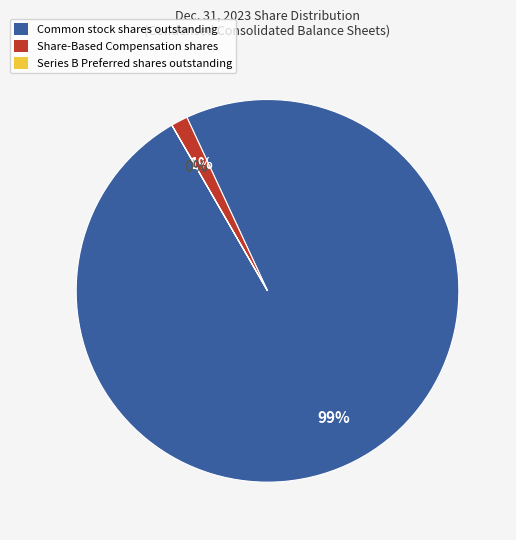

To the nearest percent, what portion does Common stock shares outstanding represent?

99%